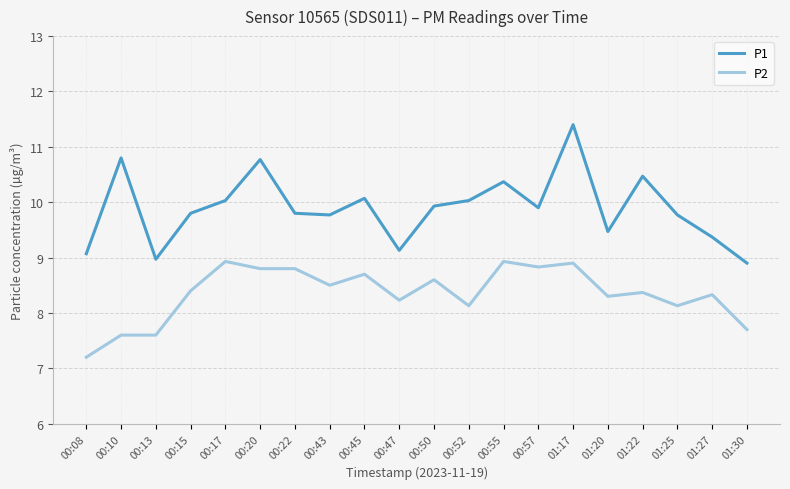

What is the sum of all P2 values?

167.0